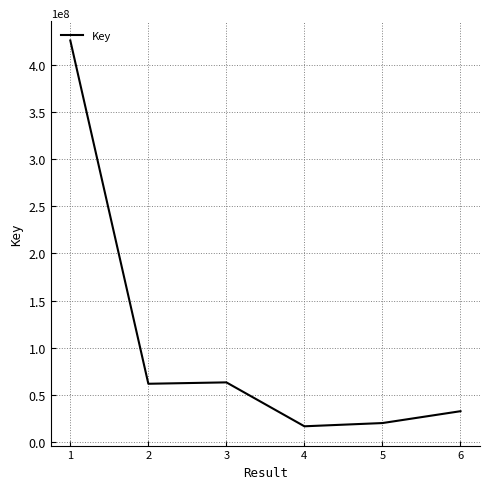

What is the ratio of the value at 3 to the value at 4?

3.7